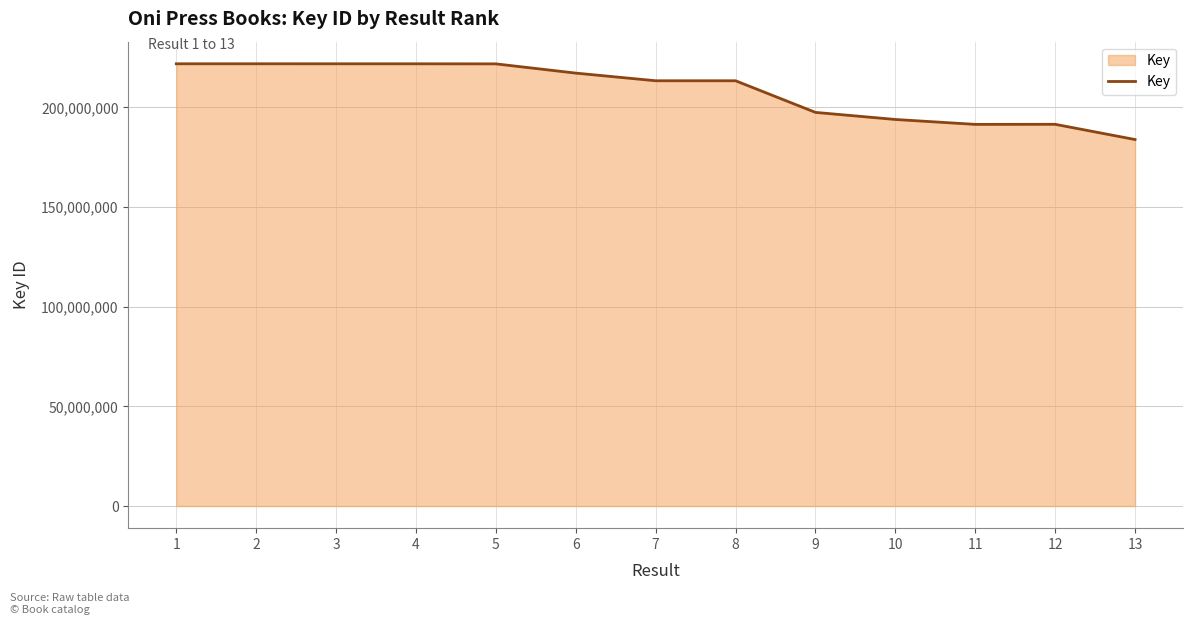

Where is the data nearest to the value 202854234?

9